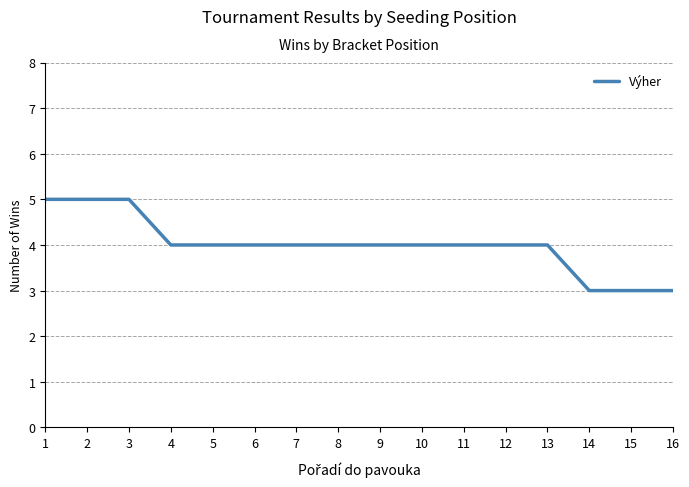

What is the maximum value shown in the chart?

5